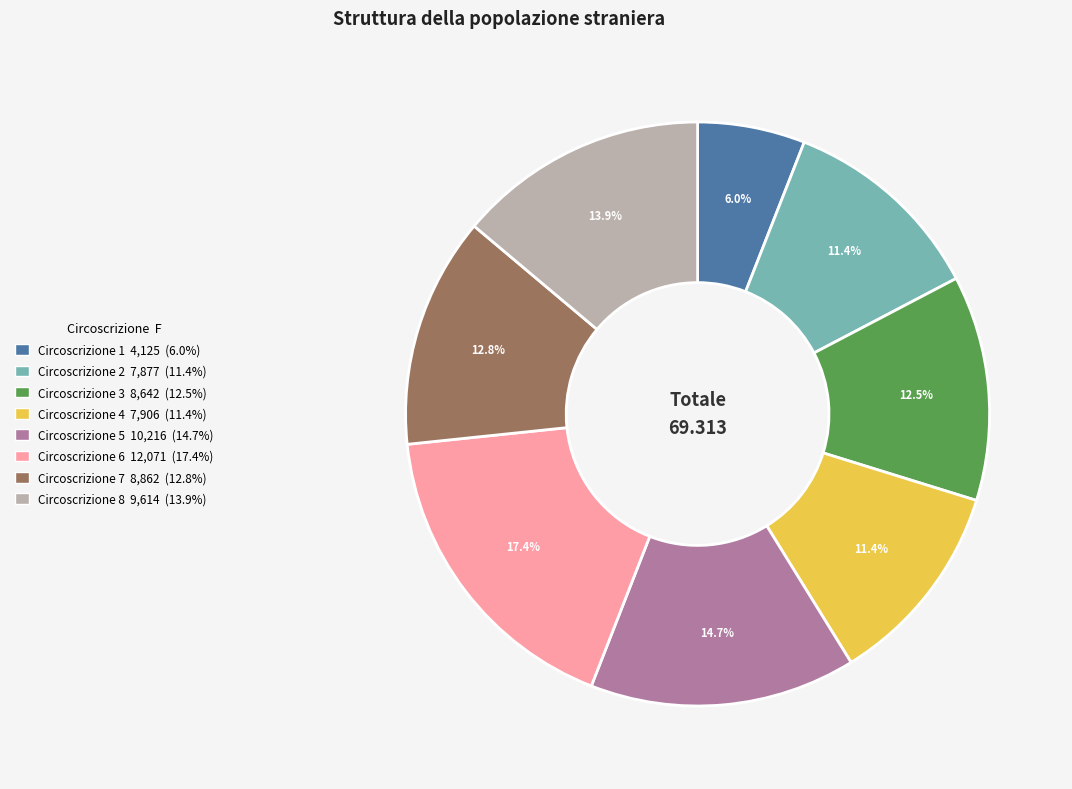

How many slices are in this pie chart?

8